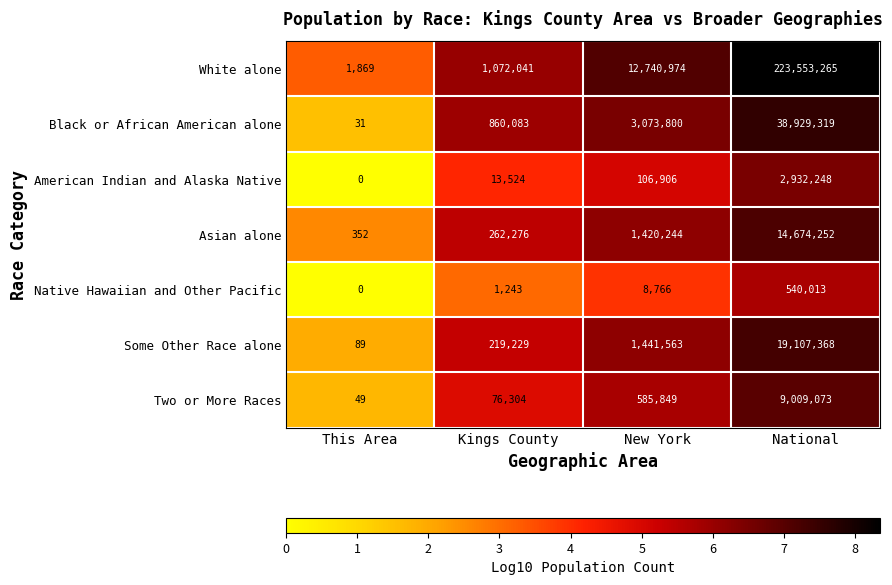

What value does the Native Hawaiian and Other Pacific series have at Kings County?

1243